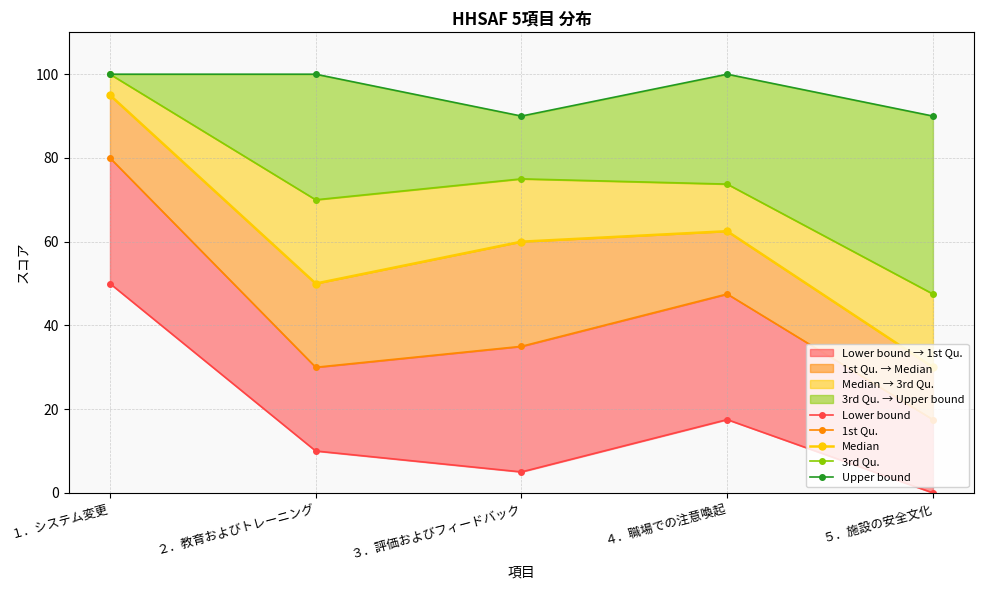

Rank the categories by Median value from lowest to highest.

５．施設の安全文化, ２．教育およびトレーニング, ３．評価およびフィードバック, ４．職場での注意喚起, １．システム変更